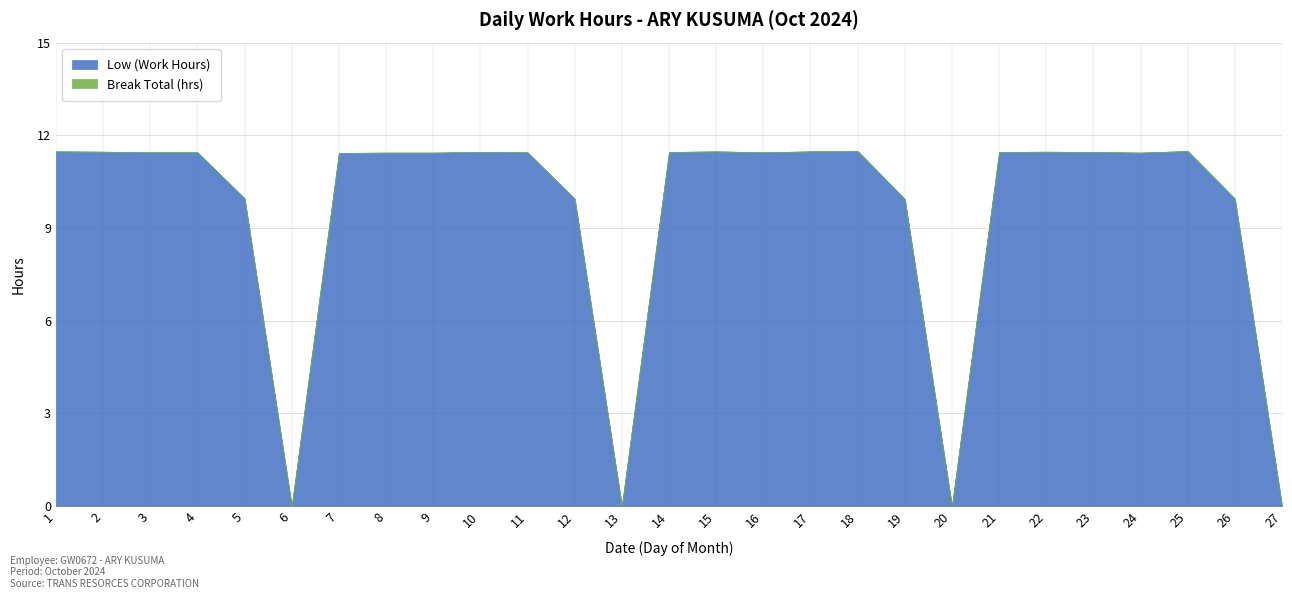

Rank the series by their maximum value, from highest to lowest.

Low (Work Hours), Break Total (hrs)